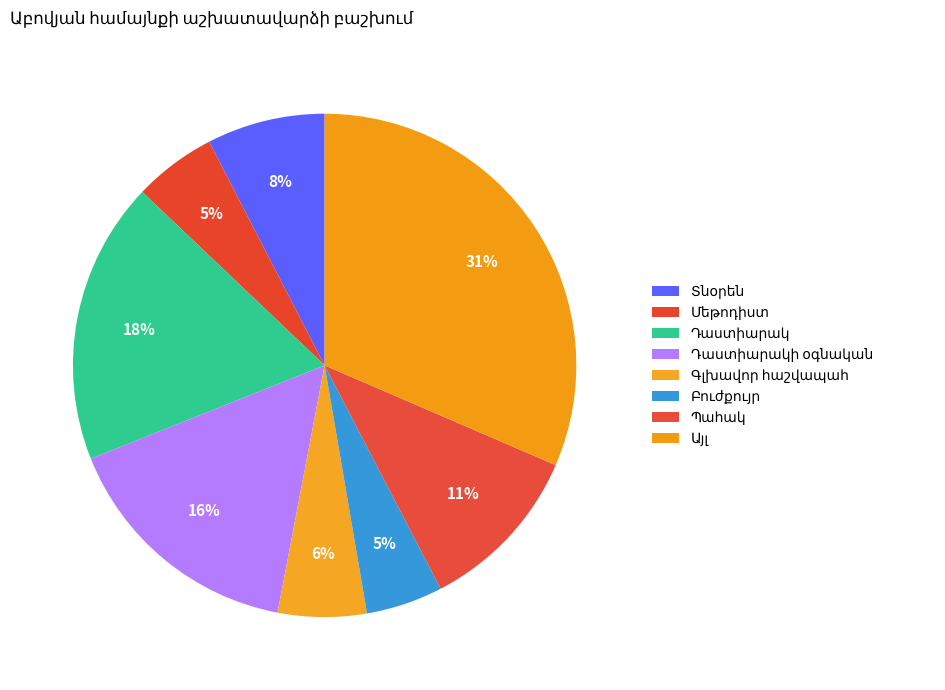

To the nearest percent, what portion does Դաստիարակ represent?

18%